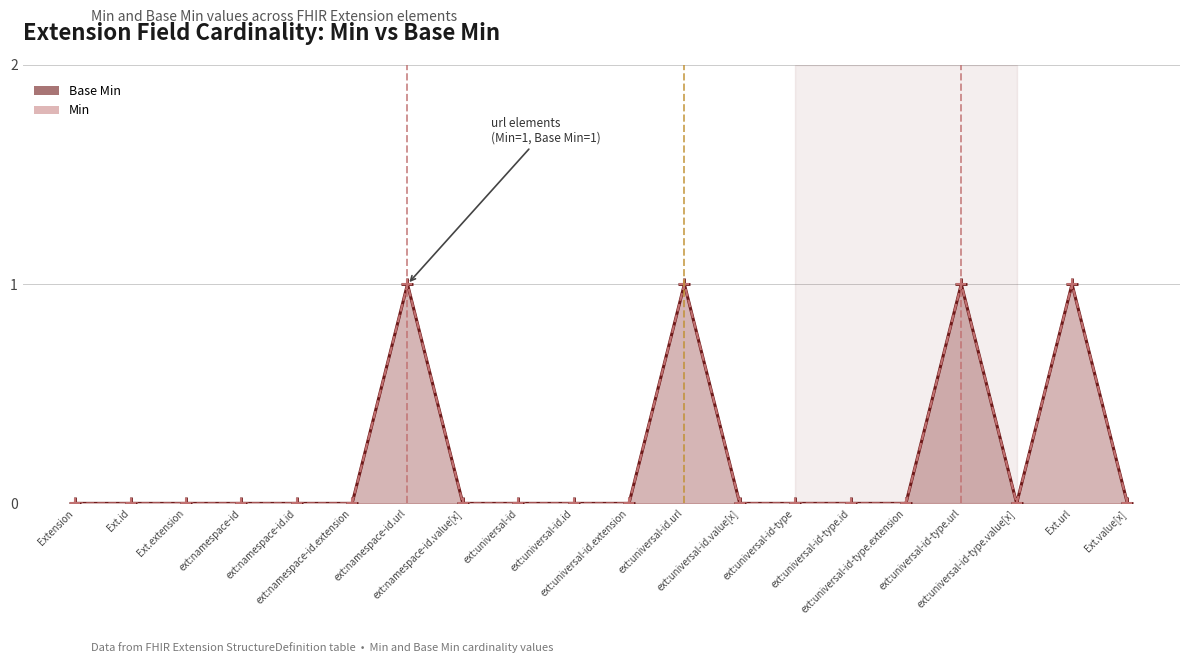

Reading left to right, extract all data points from this chart.

Base Min line: Extension=0	Ext.id=0	Ext.extension=0	ext:namespace-id=0	ext:namespace-id.id=0	ext:namespace-id.extension=0	ext:namespace-id.url=1	ext:namespace-id.value[x]=0	ext:universal-id=0	ext:universal-id.id=0	ext:universal-id.extension=0	ext:universal-id.url=1	ext:universal-id.value[x]=0	ext:universal-id-type=0	ext:universal-id-type.id=0	ext:universal-id-type.extension=0	ext:universal-id-type.url=1	ext:universal-id-type.value[x]=0	Ext.url=1	Ext.value[x]=0
Min line: Extension=0	Ext.id=0	Ext.extension=0	ext:namespace-id=0	ext:namespace-id.id=0	ext:namespace-id.extension=0	ext:namespace-id.url=1	ext:namespace-id.value[x]=0	ext:universal-id=0	ext:universal-id.id=0	ext:universal-id.extension=0	ext:universal-id.url=1	ext:universal-id.value[x]=0	ext:universal-id-type=0	ext:universal-id-type.id=0	ext:universal-id-type.extension=0	ext:universal-id-type.url=1	ext:universal-id-type.value[x]=0	Ext.url=1	Ext.value[x]=0